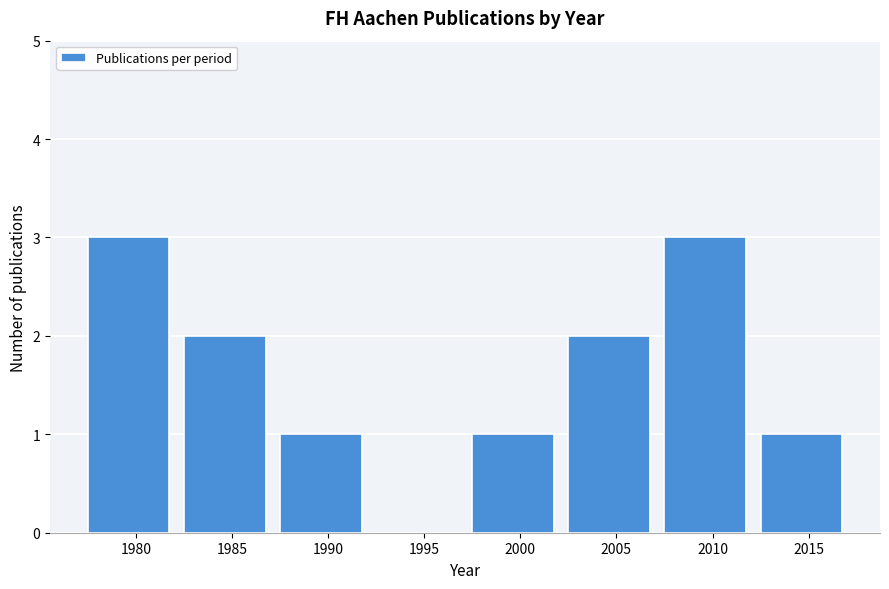

Reading right to left, extract all data points from this chart.

2015=1	2010=3	2005=2	2000=1	1995=0	1990=1	1985=2	1980=3